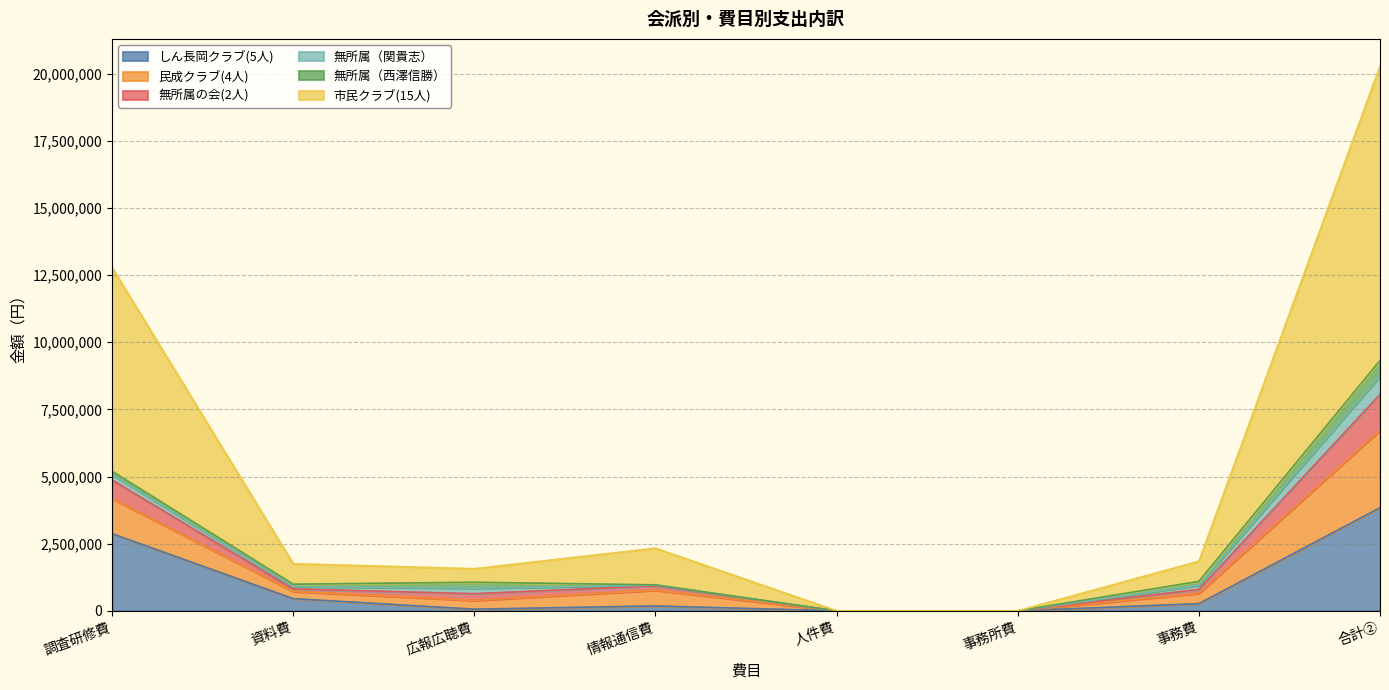

What are all the series names shown in the legend?

しん長岡クラブ(5人), 民成クラブ(4人), 無所属の会(2人), 無所属（関貴志）, 無所属（西澤信勝）, 市民クラブ(15人)